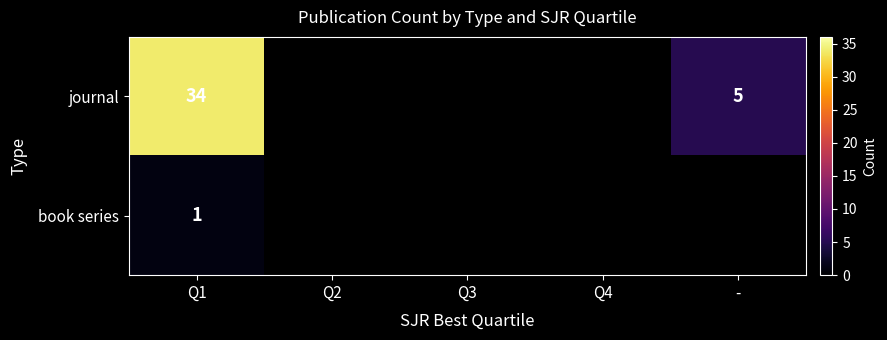

What is the difference between the highest and lowest values at Q1?

33